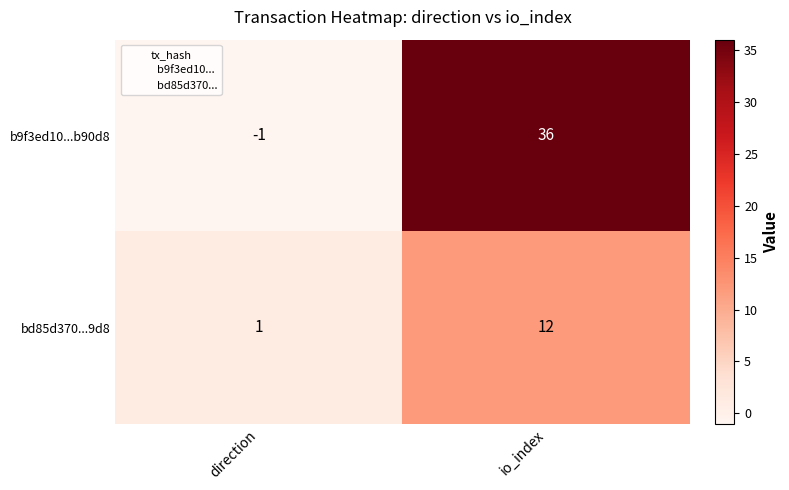

Between direction and io_index, which series saw the biggest shift?

b9f3ed10...b90d8